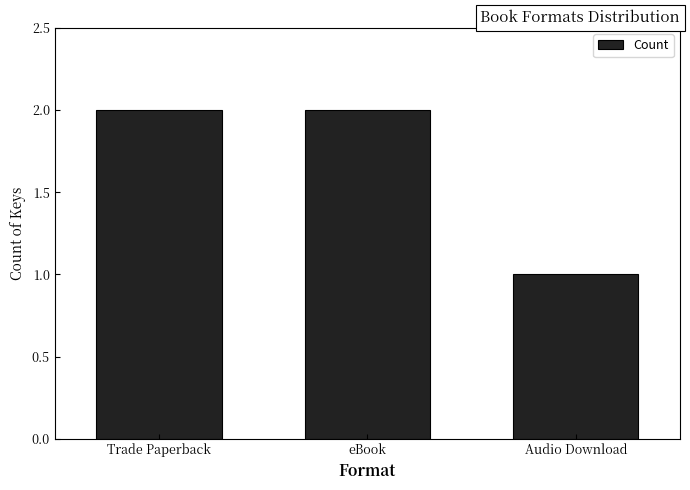

What is the maximum value shown in the chart?

2